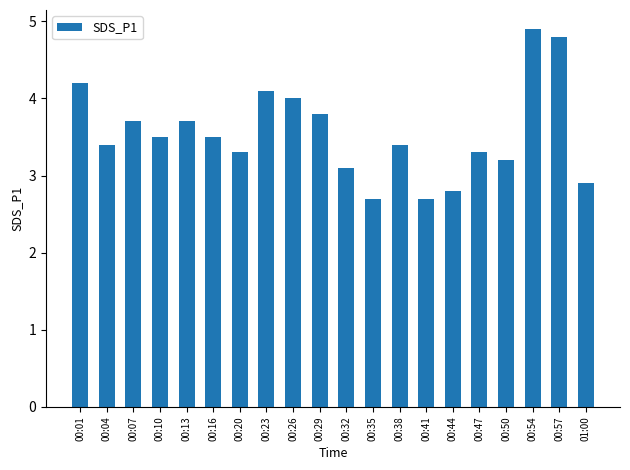

Which label corresponds to the largest value in the chart?

00:54